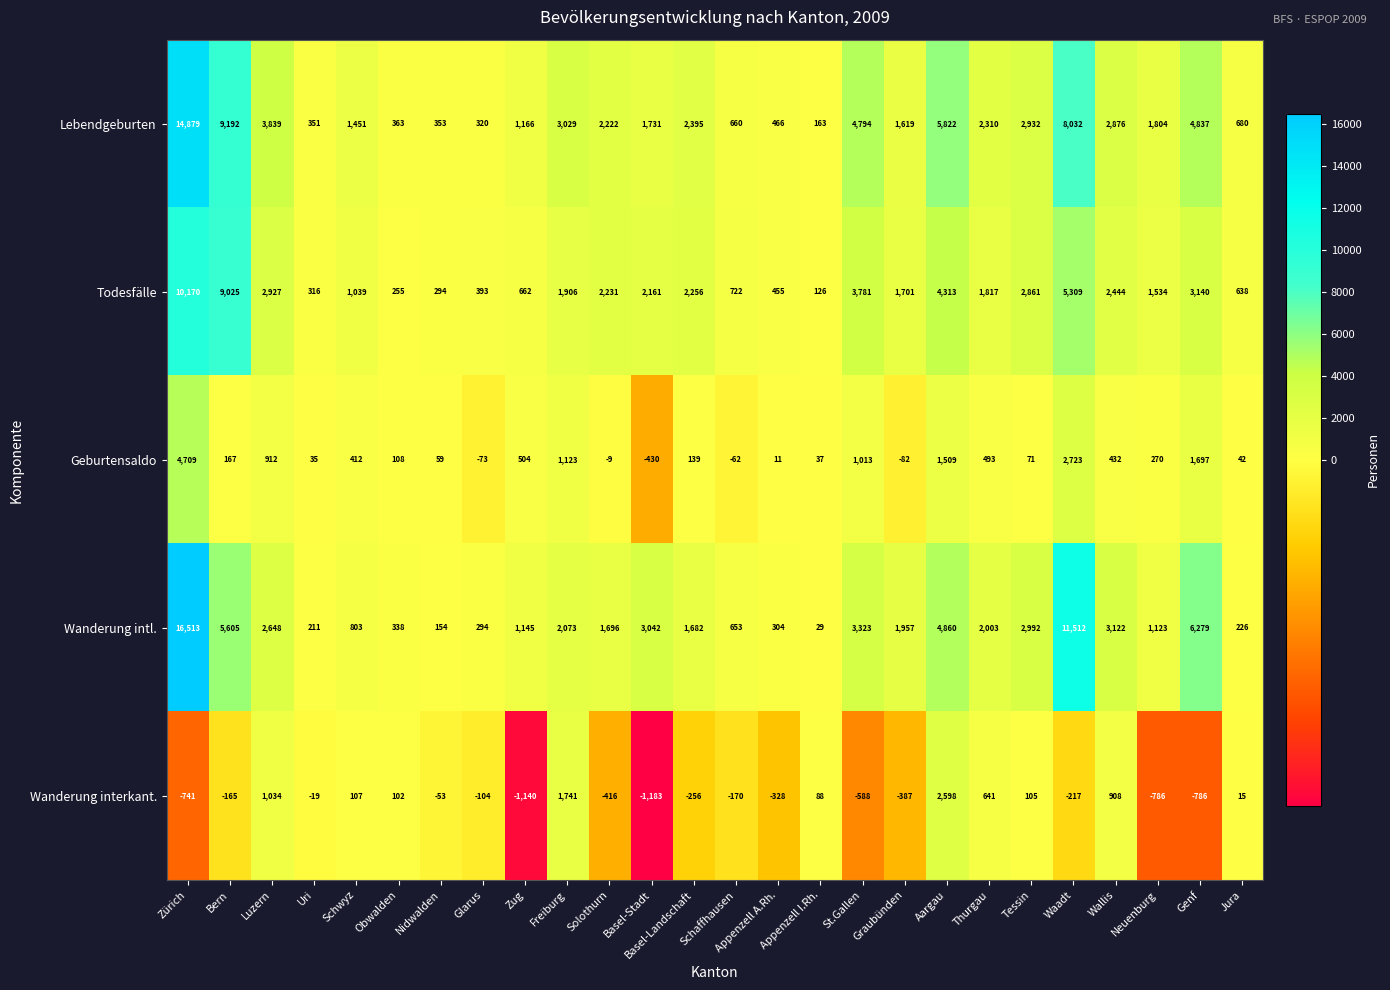

What is the sum of the Wanderung interkant. values at Luzern and Appenzell A.Rh.?

706